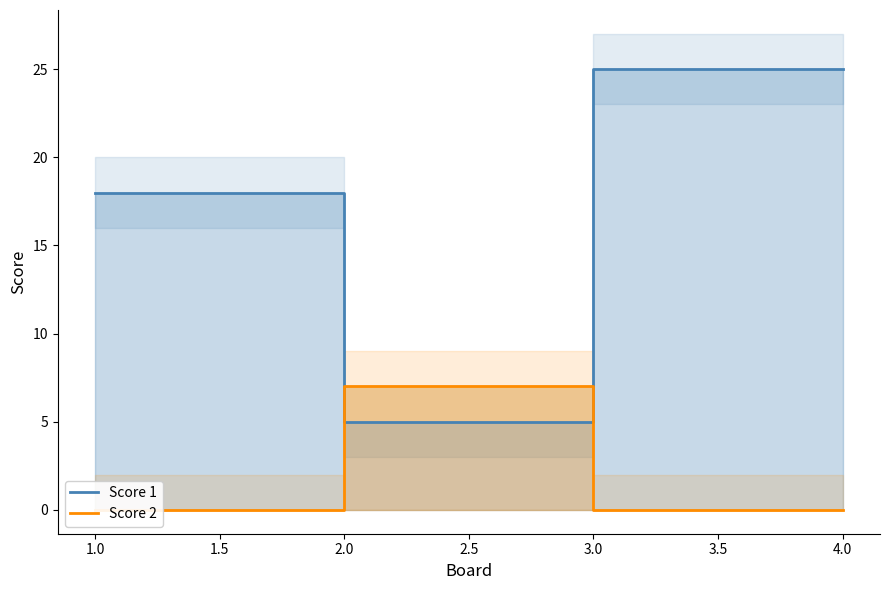

Count the number of data series in this chart.

2